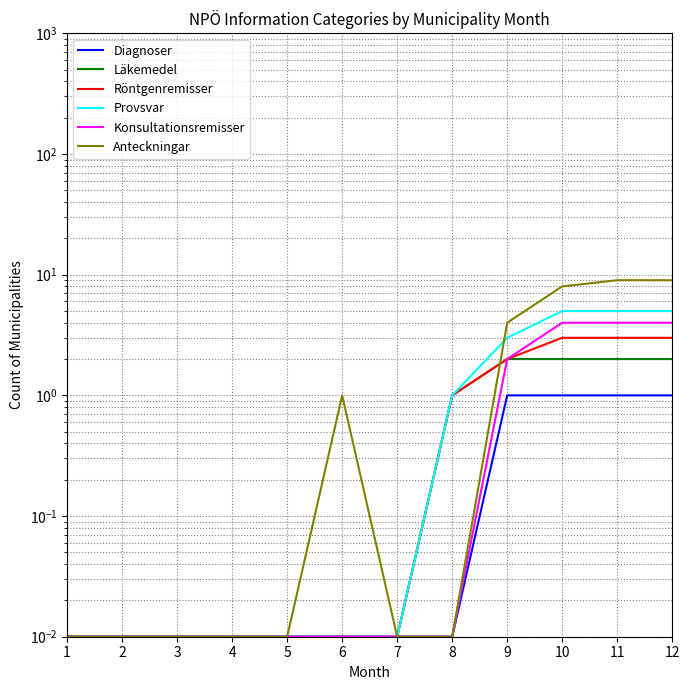

Which series has the largest range (max minus min)?

Anteckningar